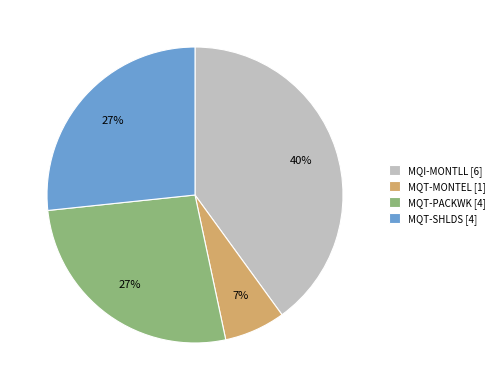

How many segments does this pie chart have?

4